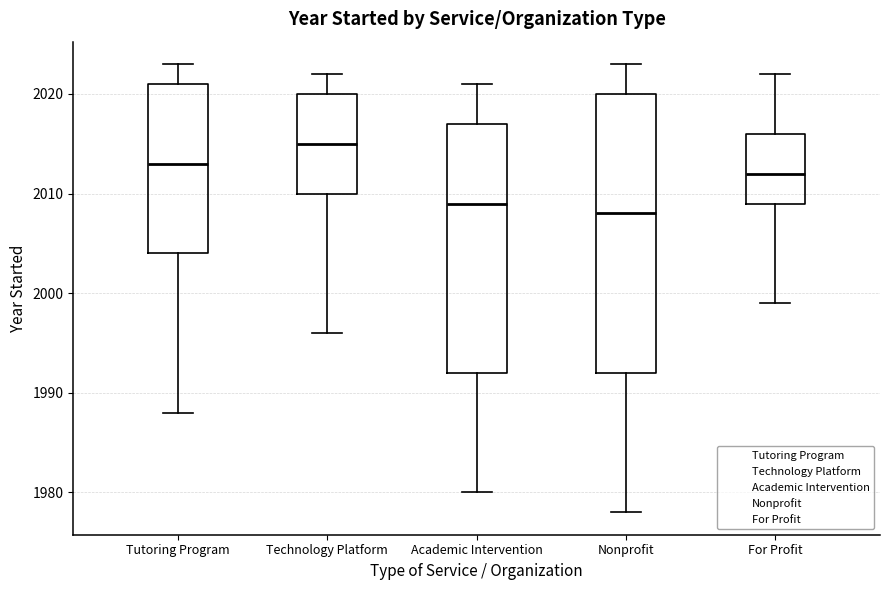

Which box is the tallest, from its lower edge to its upper edge?

Nonprofit